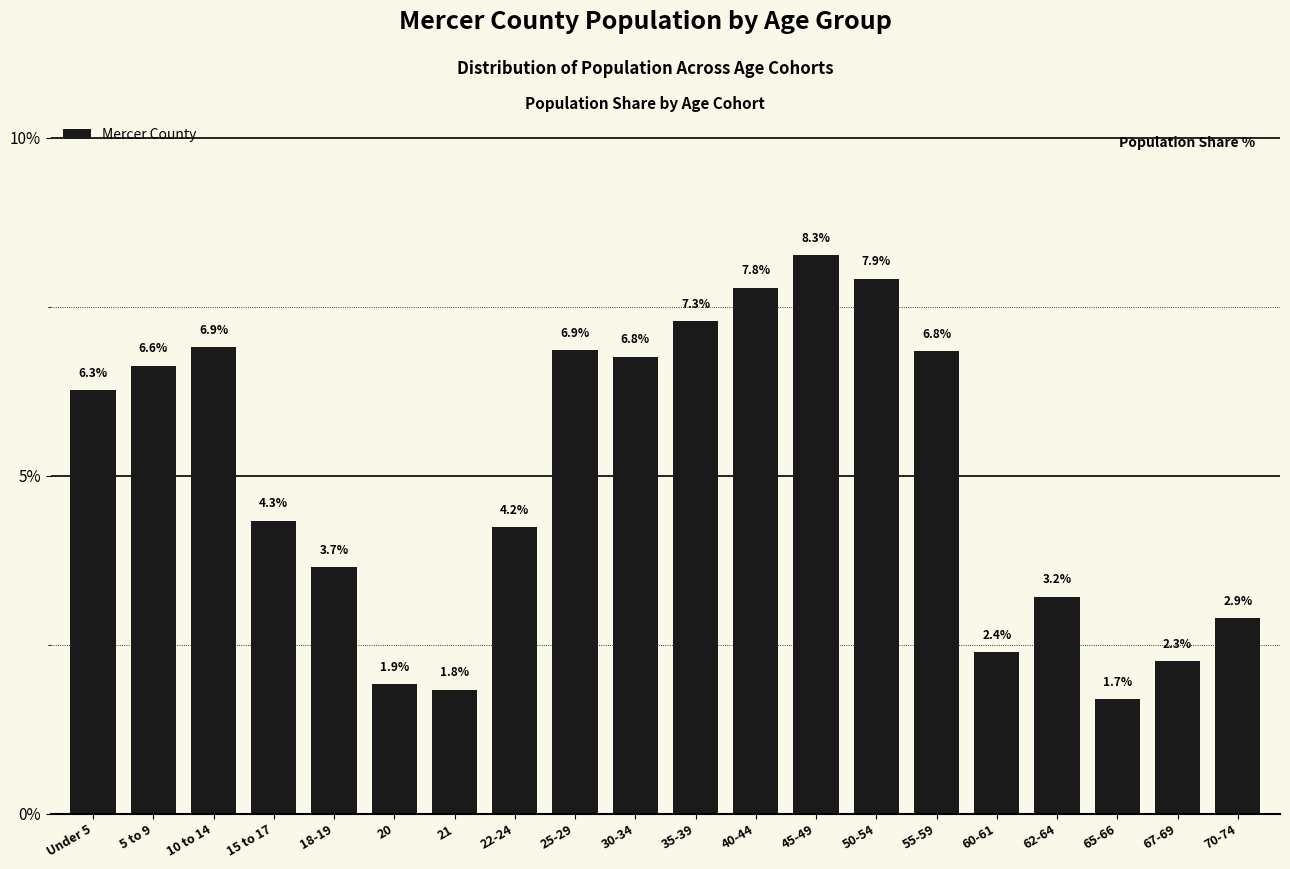

Reading right to left, extract all data points from this chart.

70-74=2.9	67-69=2.3	65-66=1.7	62-64=3.2	60-61=2.4	55-59=6.8	50-54=7.9	45-49=8.3	40-44=7.8	35-39=7.3	30-34=6.8	25-29=6.9	22-24=4.2	21=1.8	20=1.9	18-19=3.7	15 to 17=4.3	10 to 14=6.9	5 to 9=6.6	Under 5=6.3